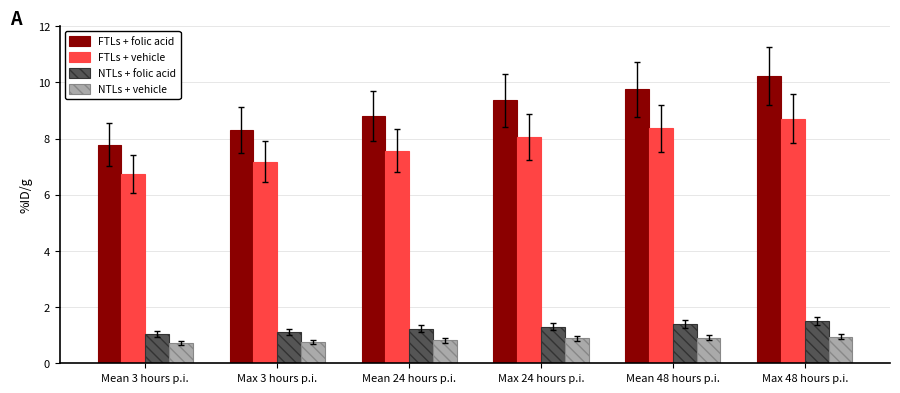

Which label corresponds to the largest value in the chart?

Max 48 hours p.i.